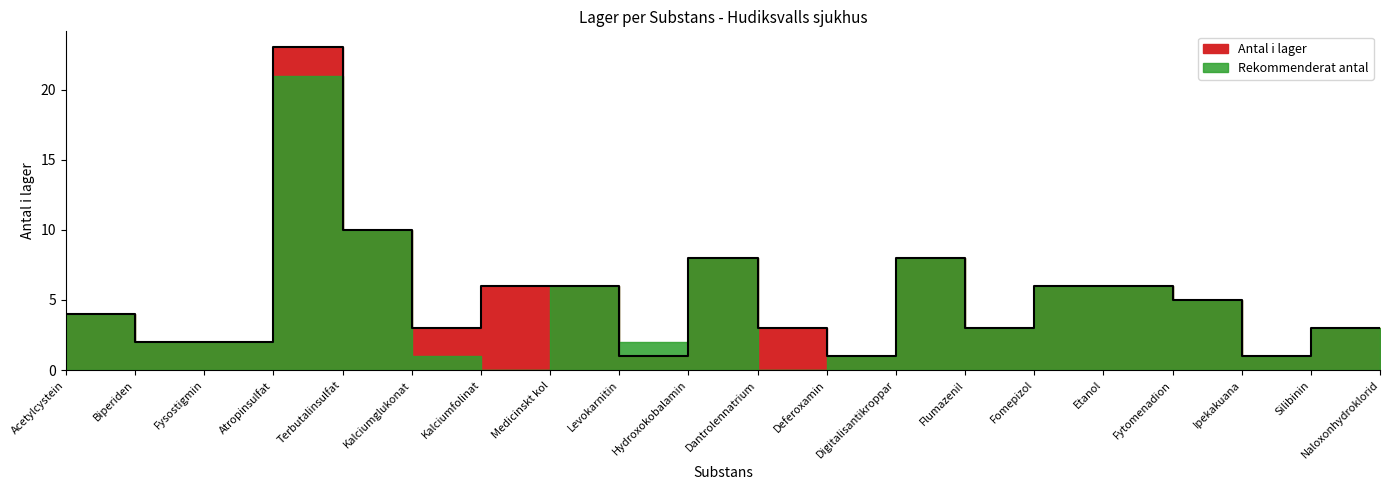

What is the average value?

5